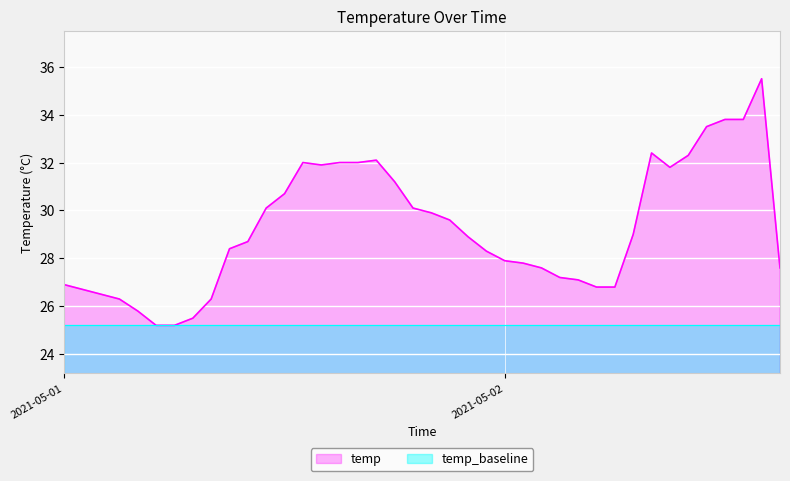

List the series in order of their peak value, highest first.

temp, temp_baseline